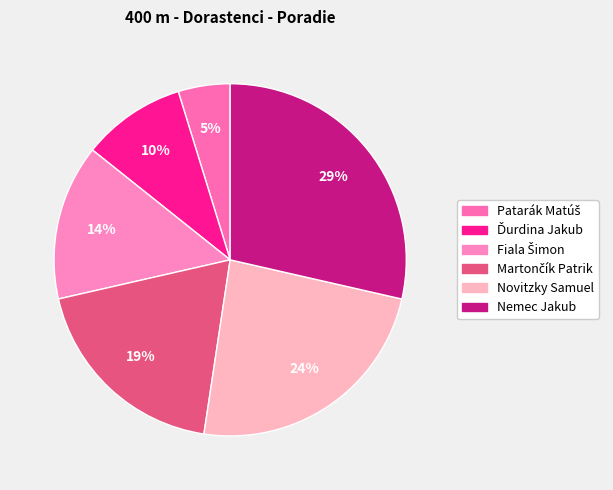

To the nearest percent, what is the difference between the largest and smallest slice percentages?

24%